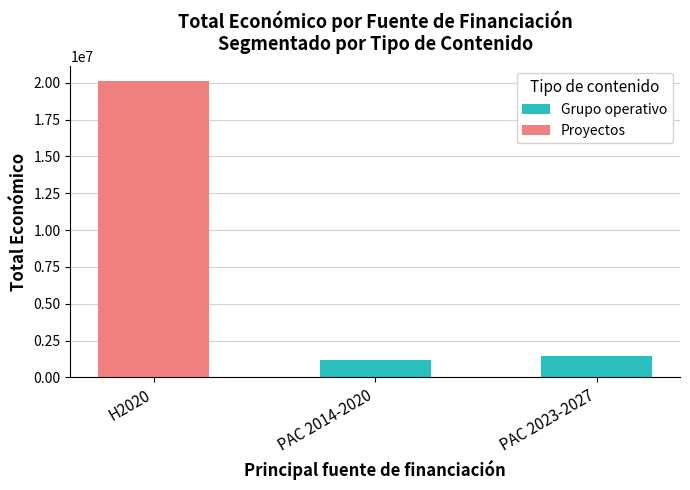

Where is Grupo operativo nearest to the value 732873?

PAC 2014-2020